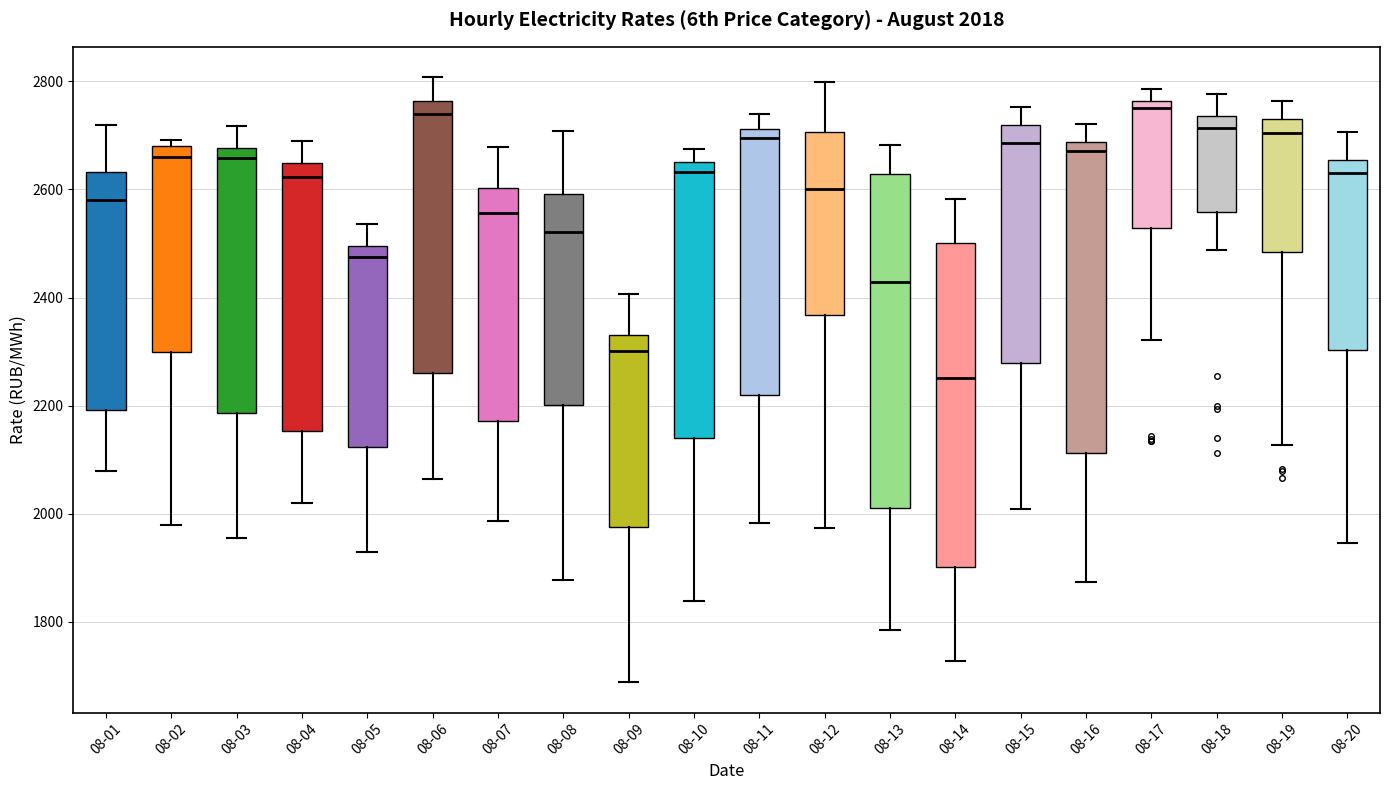

Which box has the lowest median line?

08-14